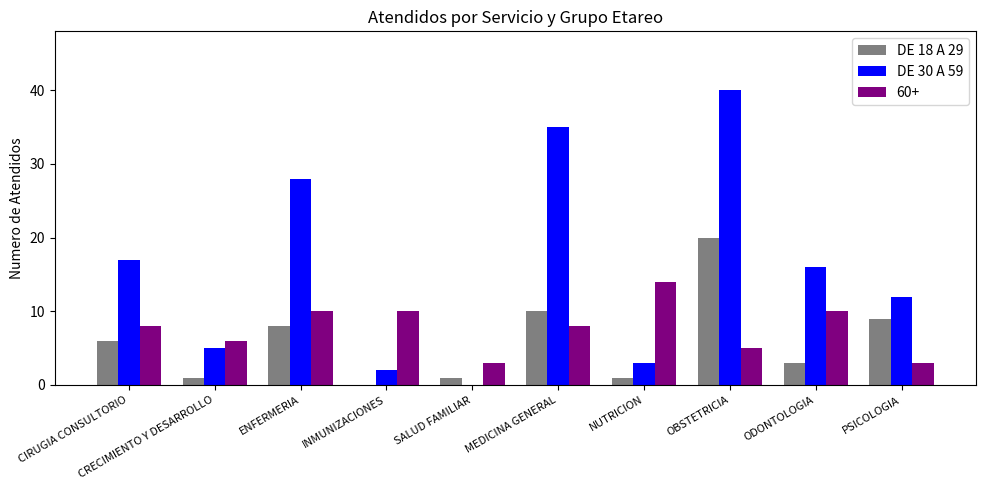

What is the sum of the DE 30 A 59 values at CRECIMIENTO Y DESARROLLO and ENFERMERIA?

33